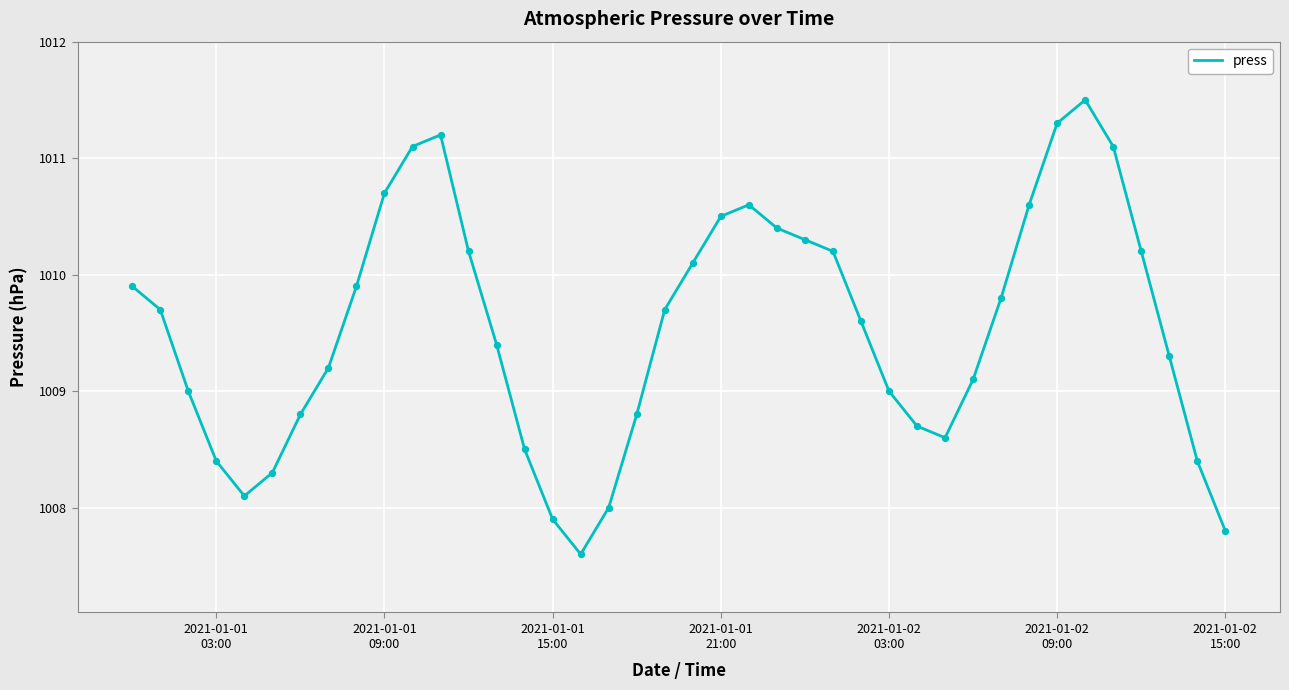

What is the smallest value displayed?

1007.6